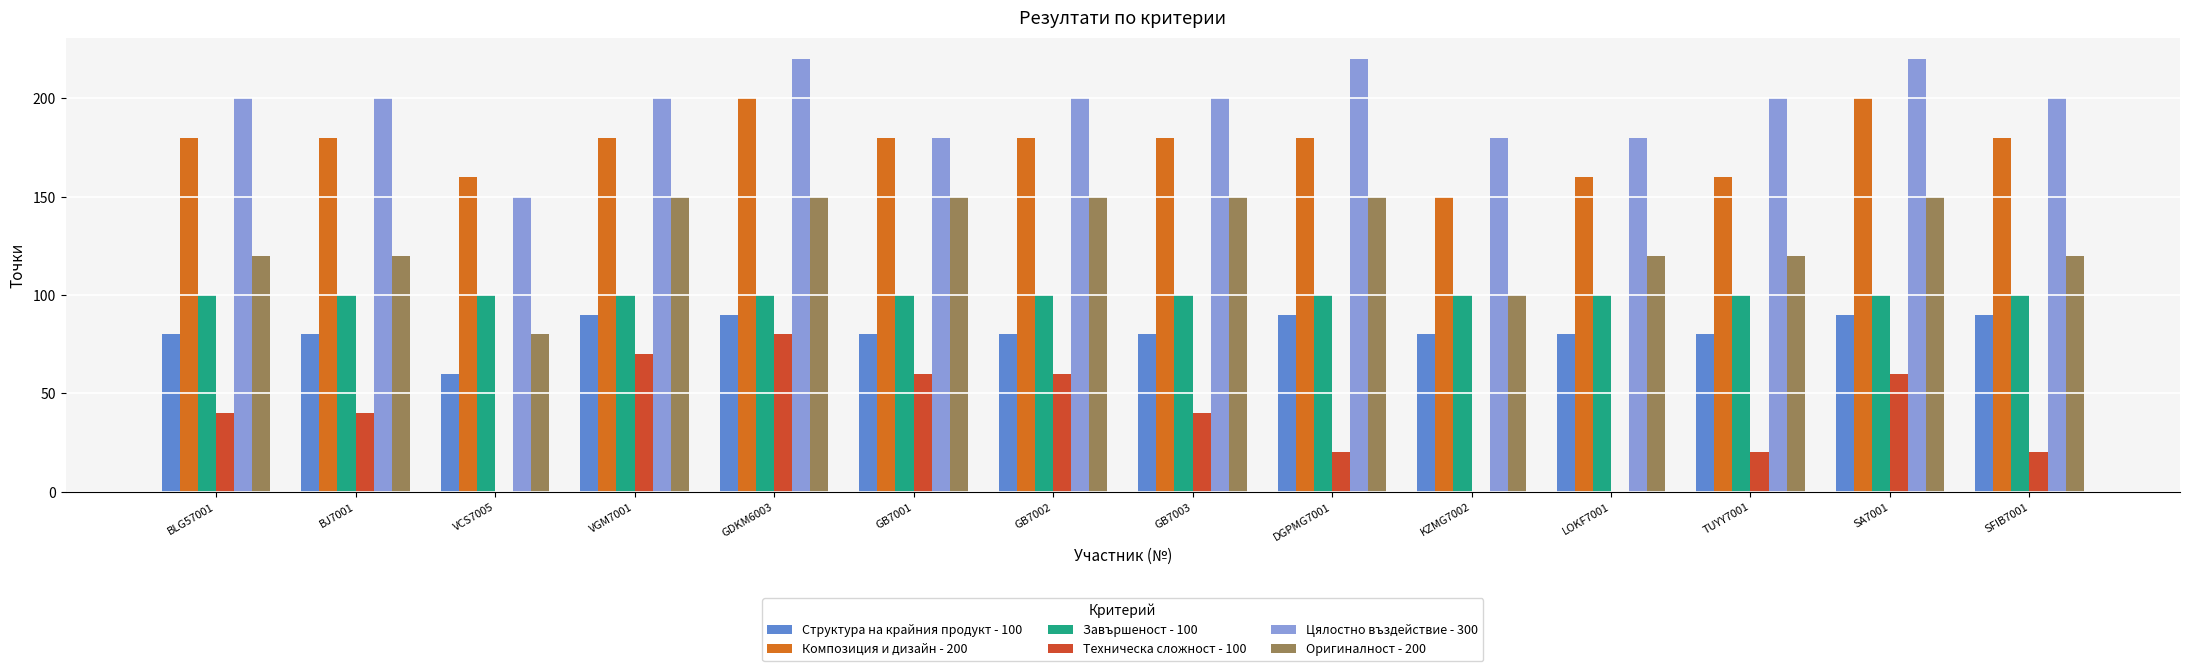

Is the value of Структура на крайния продукт - 100 at GB7002 greater than the value of Цялостно въздействие - 300 at GB7002?

No